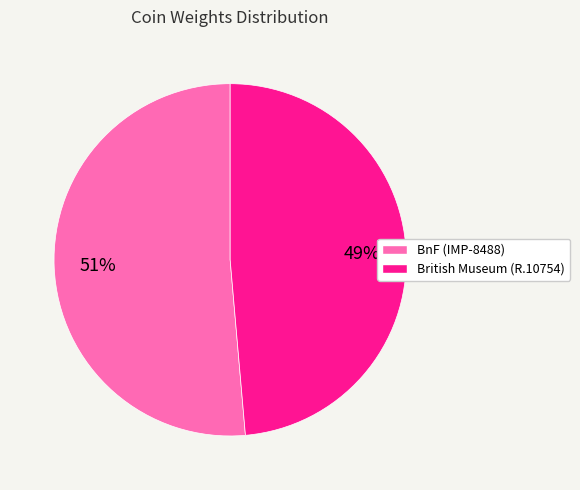

Rank the categories by value from lowest to highest.

British Museum (R.10754), BnF (IMP-8488)